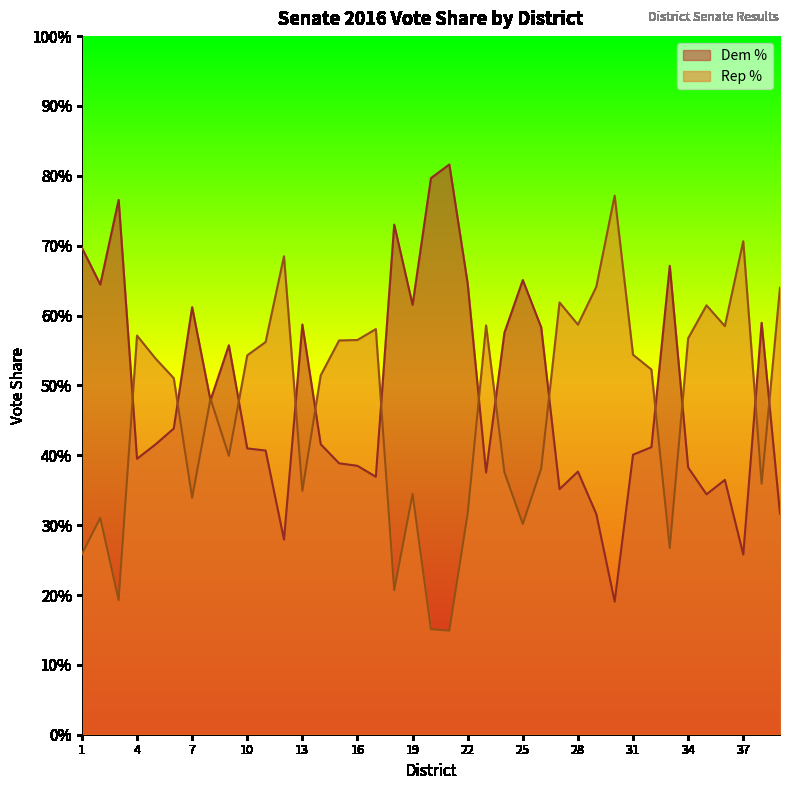

Does the chart display data point markers on the line(s)?

No